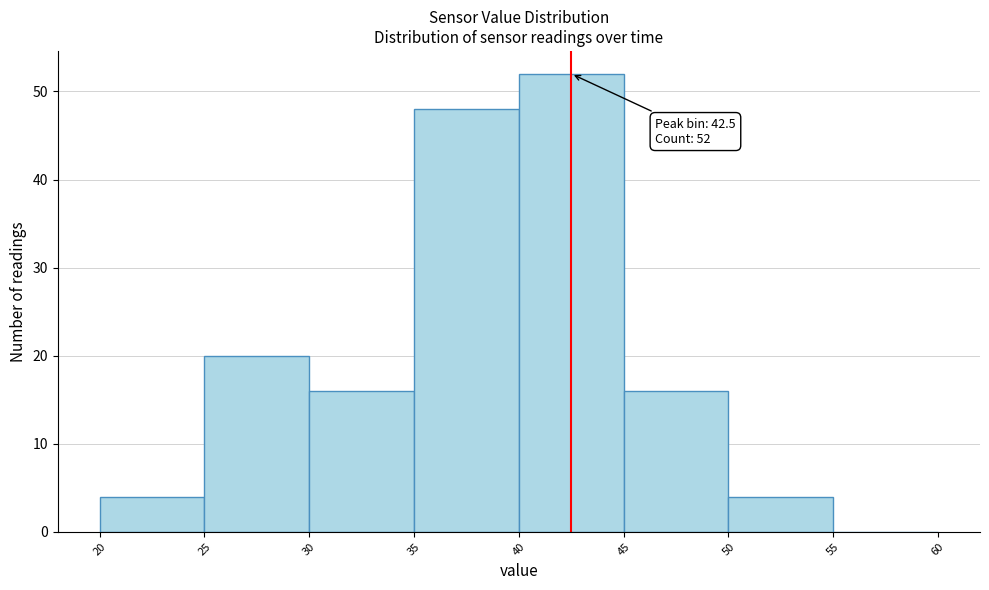

Over which range of the x-axis is the bar tallest?

40 to 45